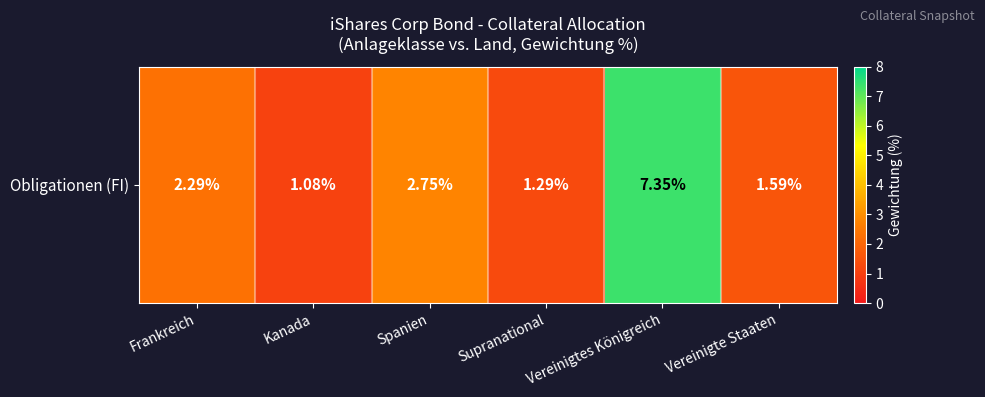

What is the difference between the maximum and minimum values?

6.3